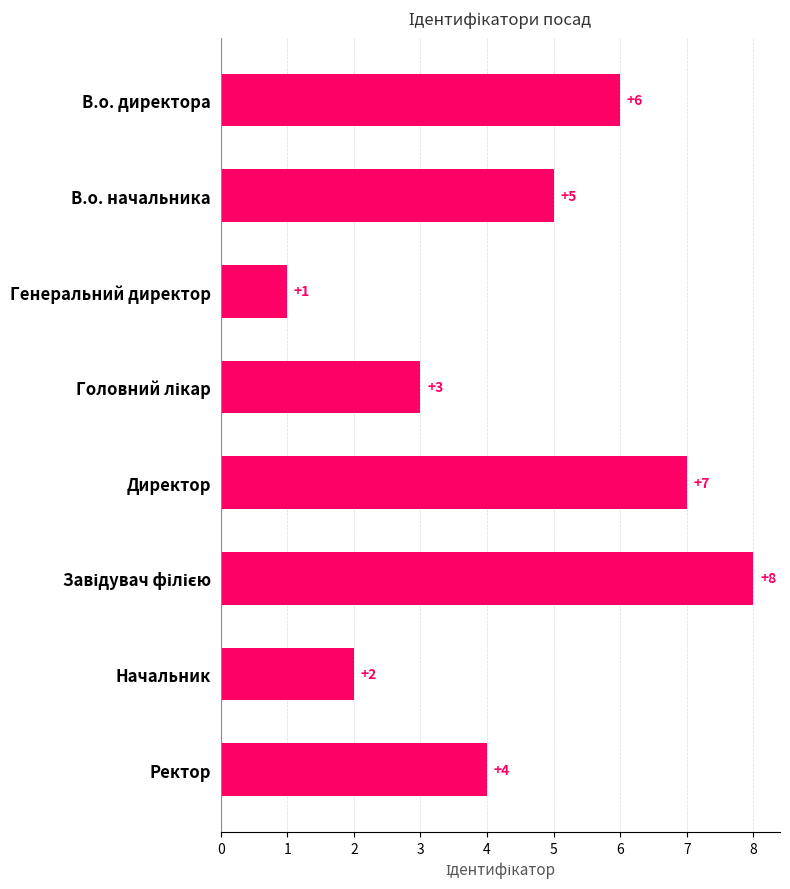

At which category does the chart reach its minimum across all series?

Генеральний директор